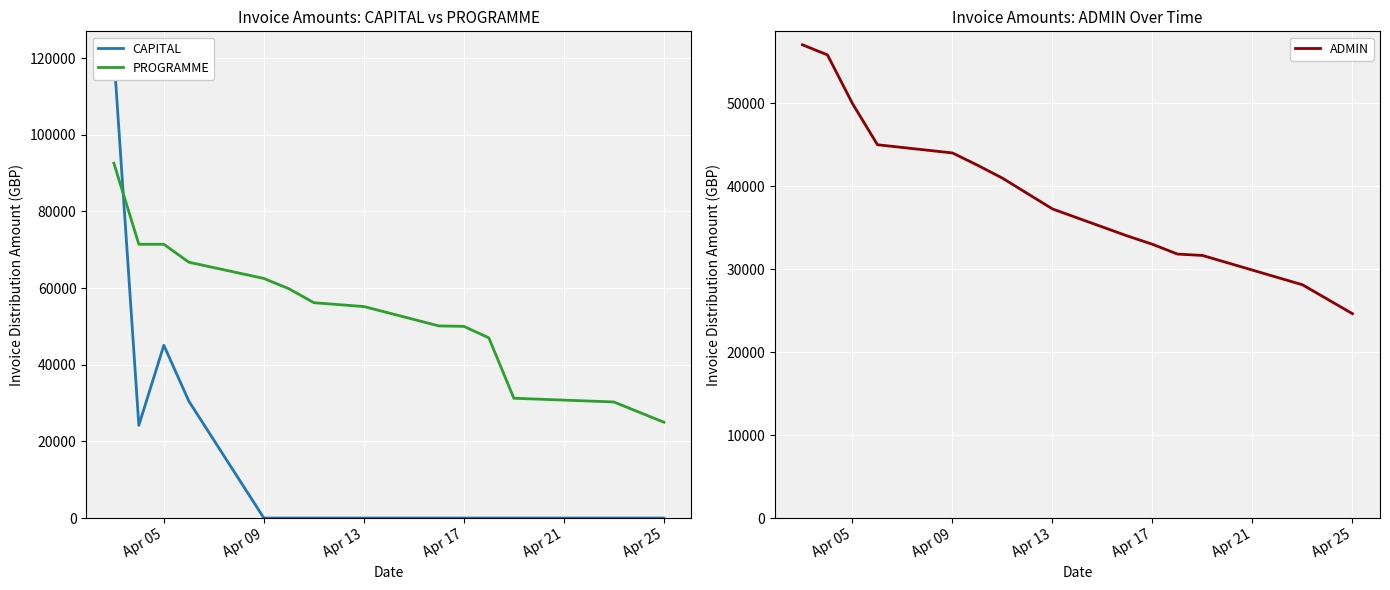

What is the highest value of the PROGRAMME series?

92600.0